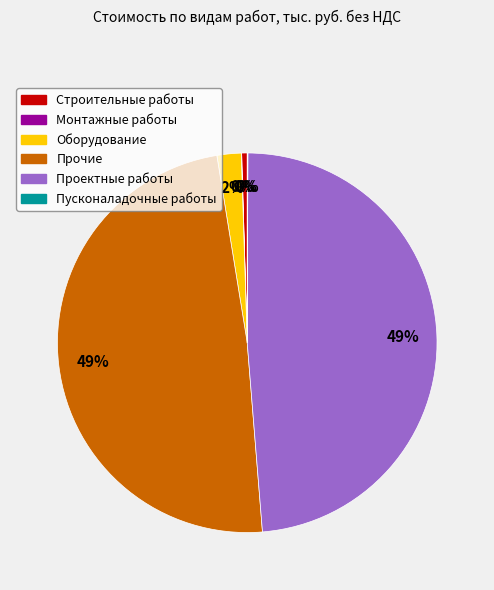

Do Строительные работы and Проектные работы together represent more than half of the pie?

No